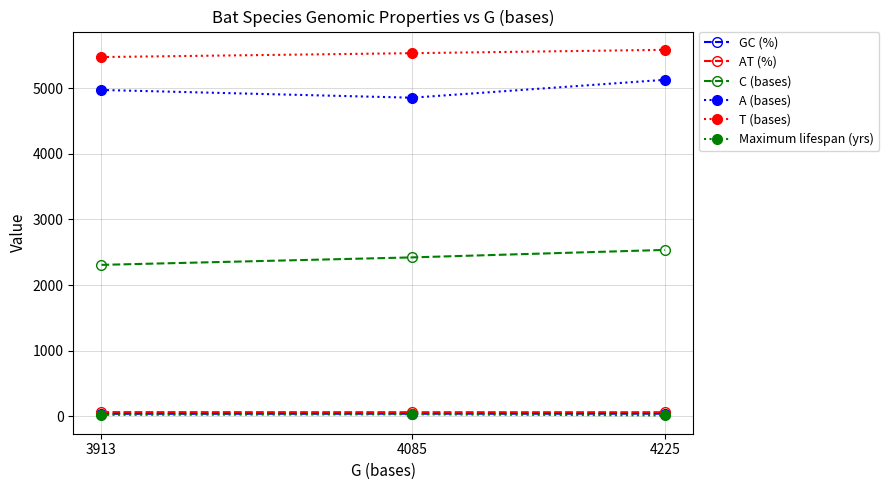

At how many categories does at least one series exceed 4221?

3